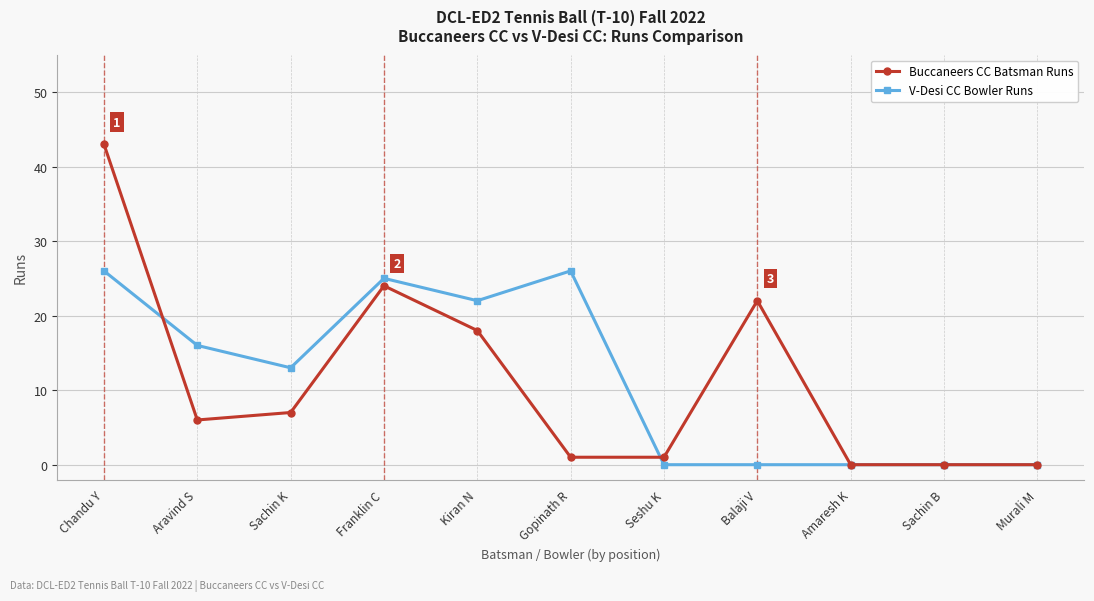

Where is the first local minimum for Buccaneers CC Batsman Runs?

Aravind S